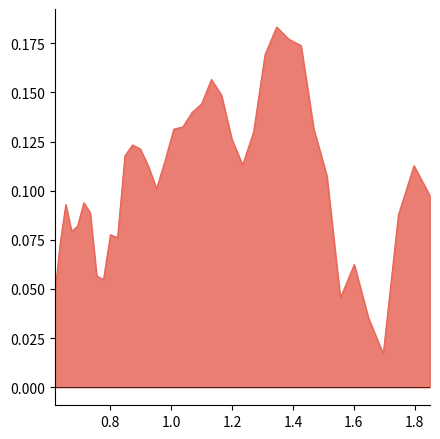

Is this an area chart (filled region under the line)?

Yes